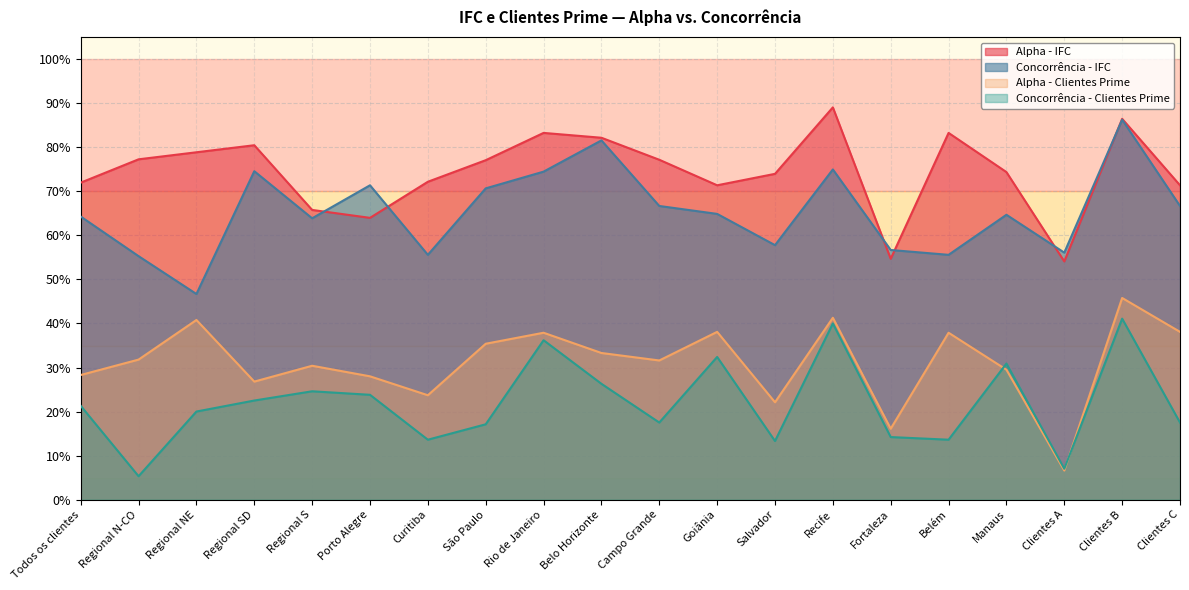

True or false: Concorrência - IFC has more than 0 interior local peaks.

True